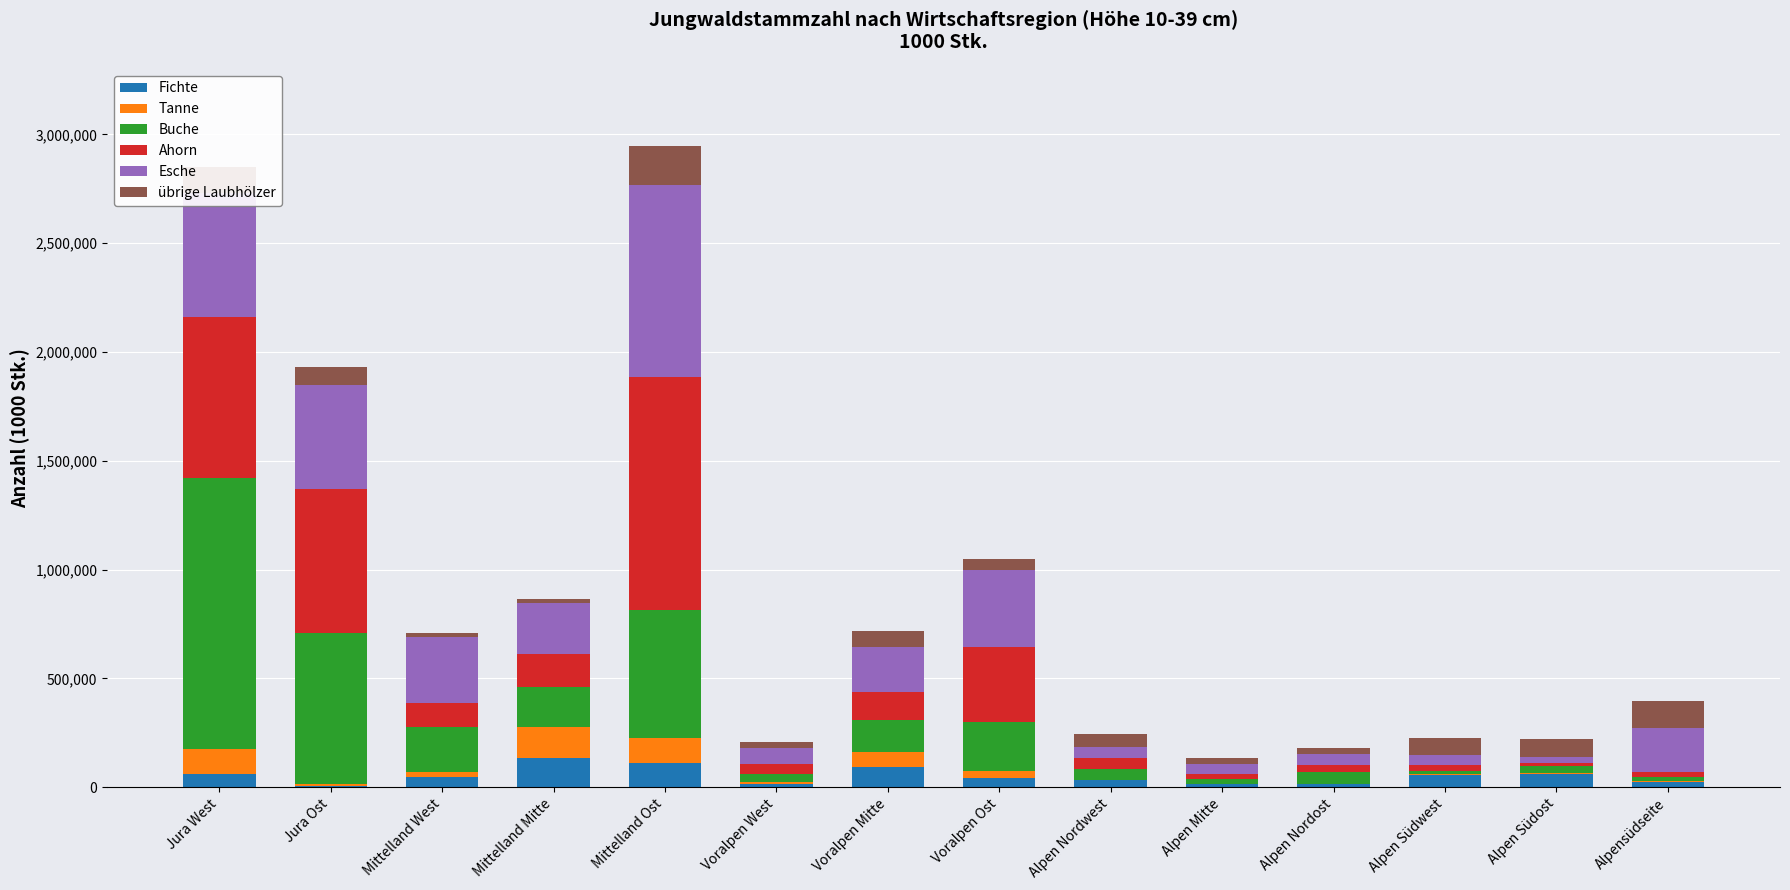

At how many categories does at least one series exceed 128998?

8